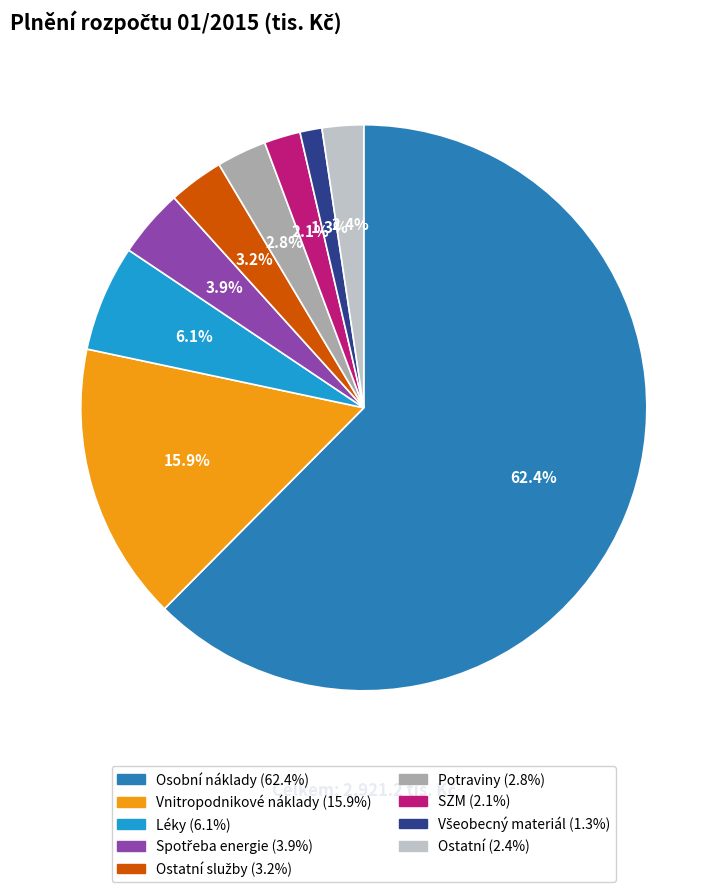

Is there any slice that represents more than half of the pie?

Yes